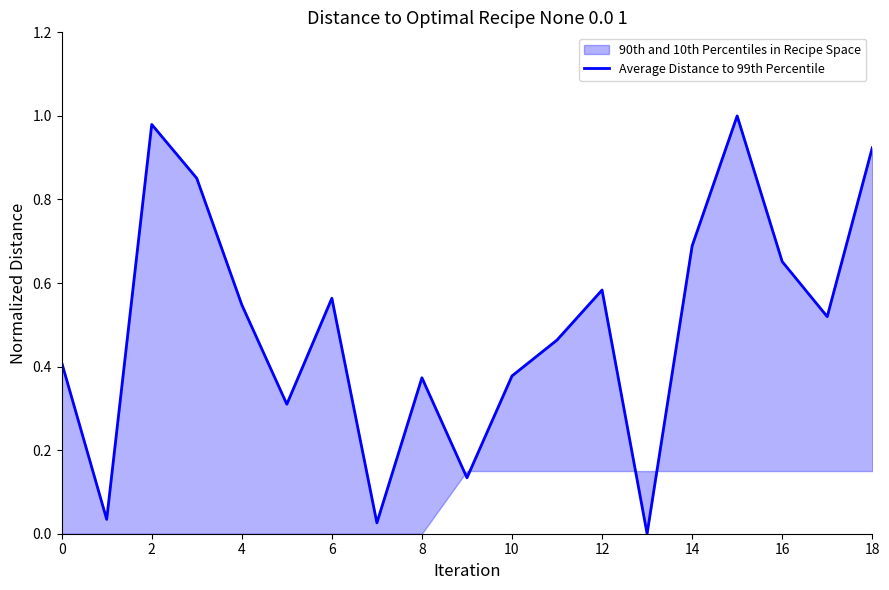

How many lines are shown in the chart?

1